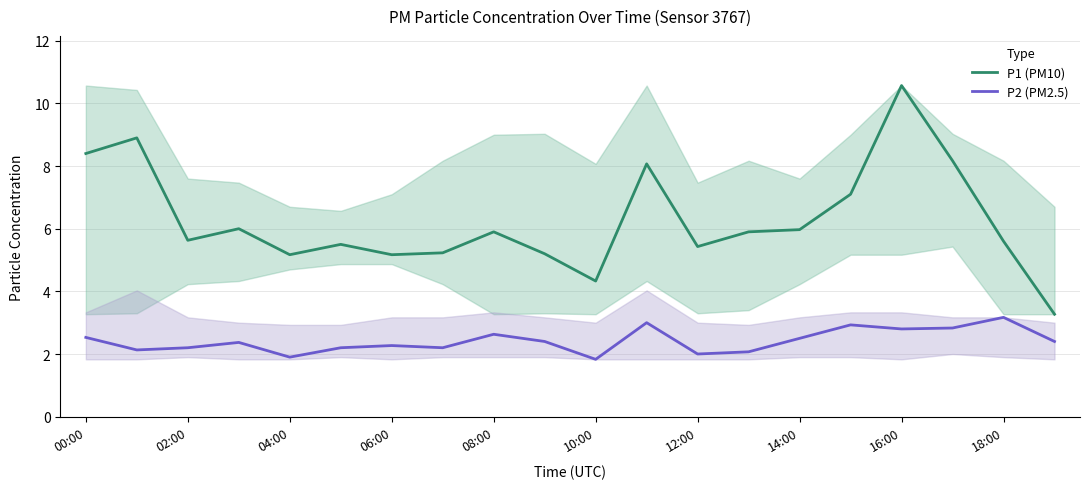

What is the average value of the P1 (PM10) series?

6.3